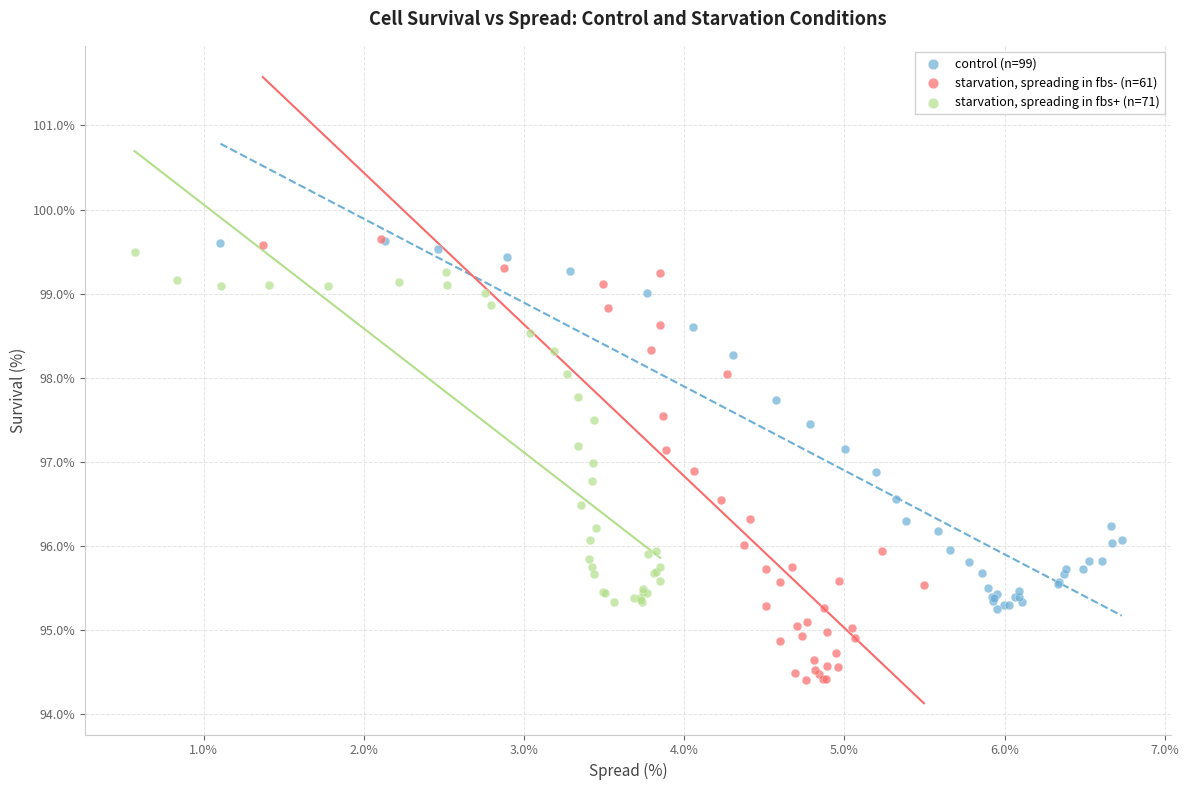

Which series reaches the minimum Y coordinate?

starvation, spreading in fbs- (n=61)